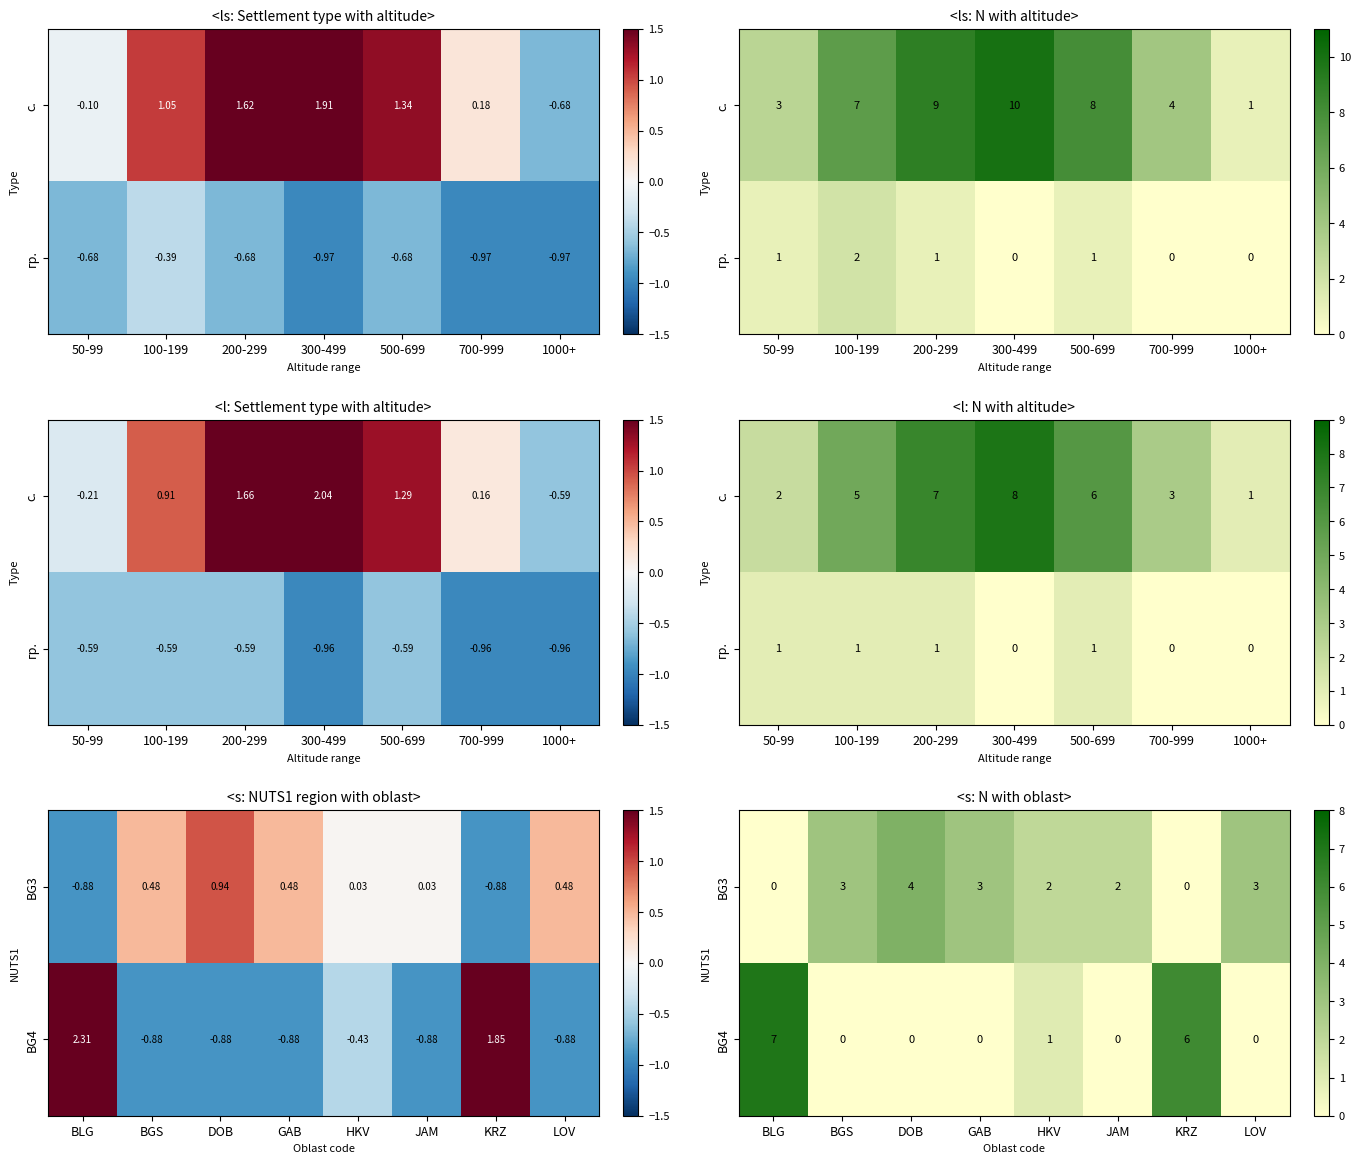

True or false: BG4 has a value of -3 at LOV.

False